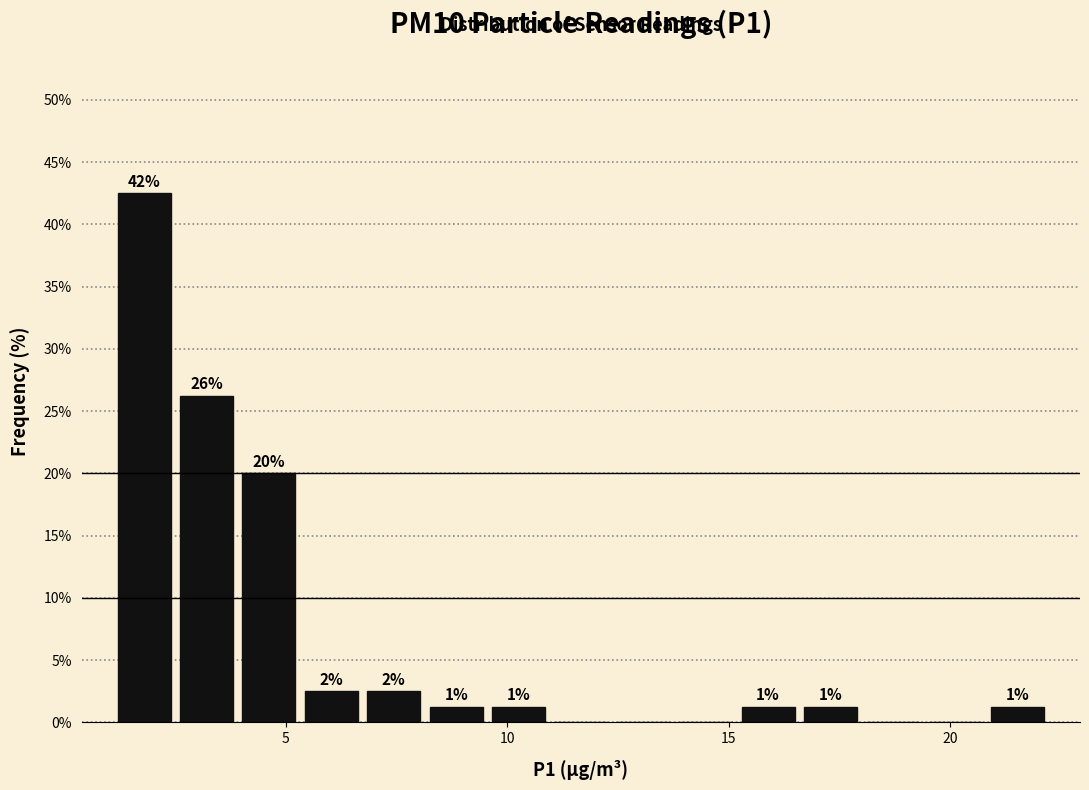

Read against the x-axis, roughly where is the centre of the tallest bar?

2.0